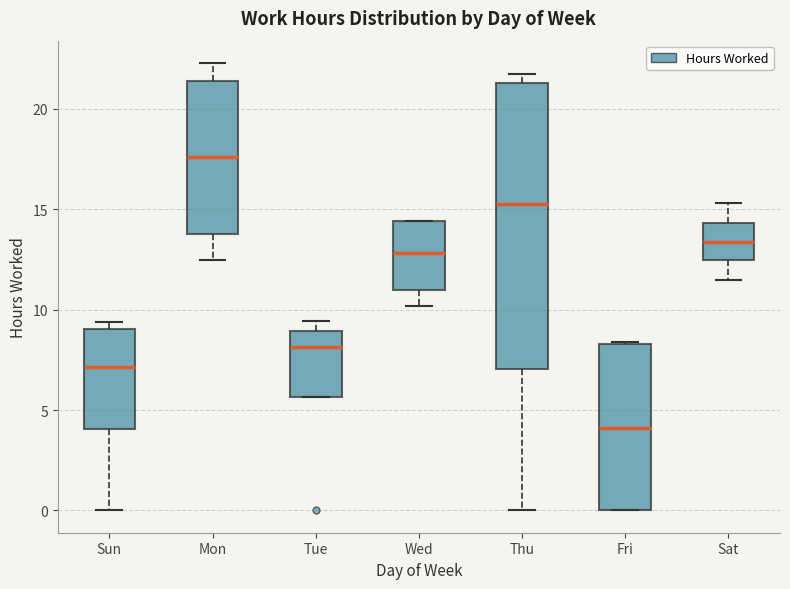

Reading left to right, transcribe this box plot: for each box, give where its median line is, the range the box spans, and where its two whiskers end, as read against the y-axis. The values are not printed on the chart, so give them approximately, as read against the axis.

Sun: median 7.0, box 4.0 to 9.0, whiskers 0.0 to 9.5
Mon: median 17.5, box 14.0 to 21.5, whiskers 12.5 to 22.5
Tue: median 8.0, box 5.5 to 9.0, whiskers 5.5 to 9.5
Wed: median 13.0, box 11.0 to 14.5, whiskers 10.0 to 14.5
Thu: median 15.5, box 7.0 to 21.5, whiskers 0.0 to 22.0
Fri: median 4.0, box 0.0 to 8.5, whiskers 0.0 to 8.5
Sat: median 13.5, box 12.5 to 14.5, whiskers 11.5 to 15.5